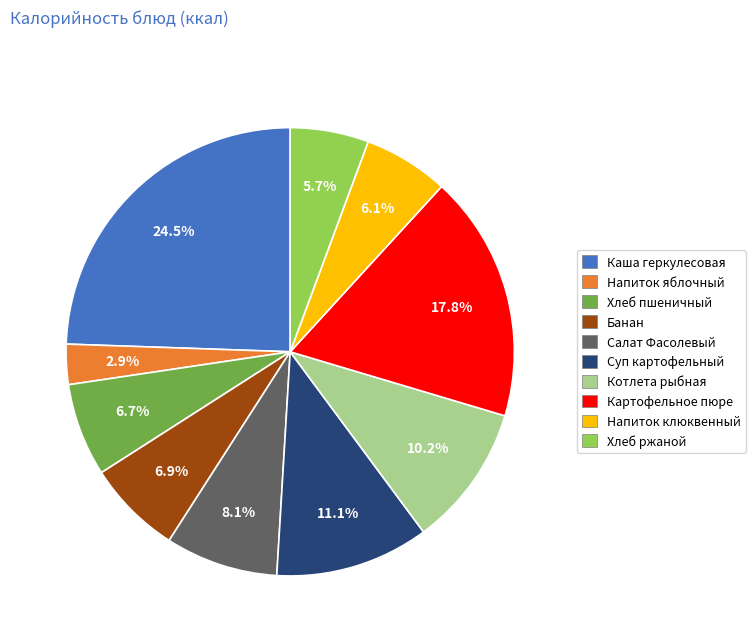

Is there any slice that represents more than half of the pie?

No